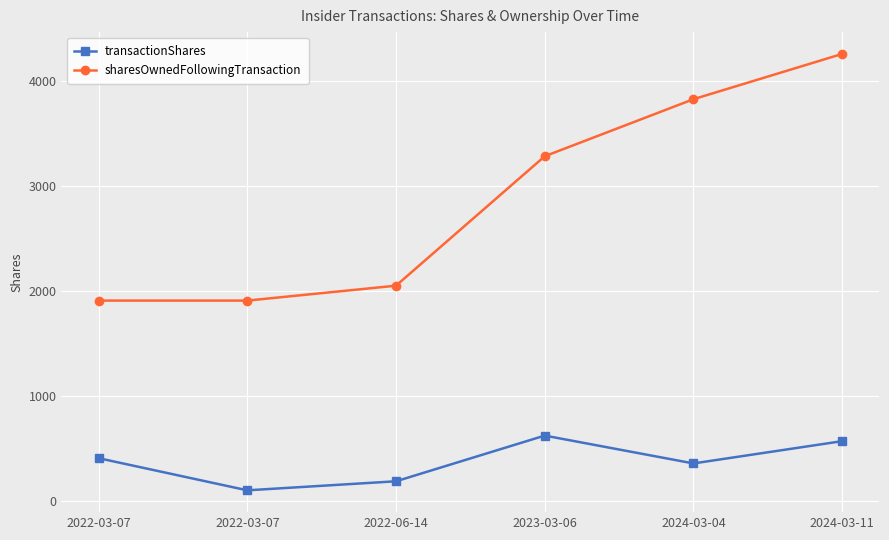

True or false: transactionShares and sharesOwnedFollowingTransaction intersect in this chart.

False